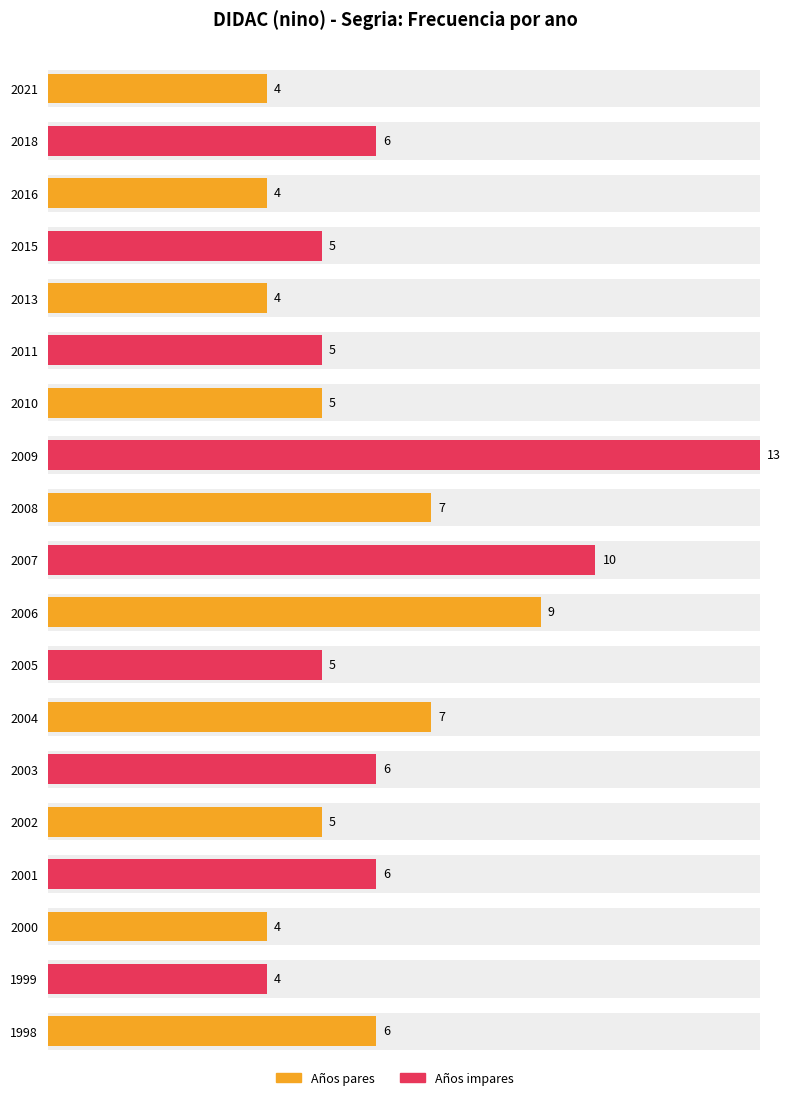

How many categories are shown in the chart?

19